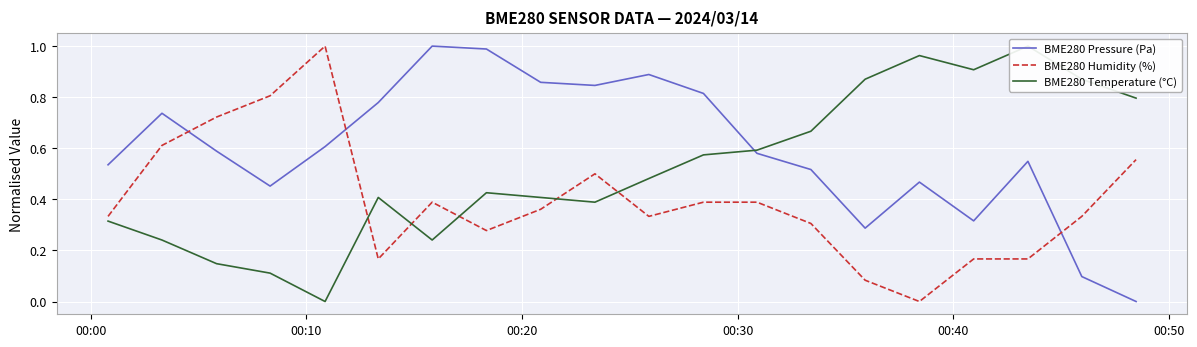

After their last crossing, which series has the higher values: BME280 Pressure (Pa) or BME280 Humidity (%)?

BME280 Humidity (%)